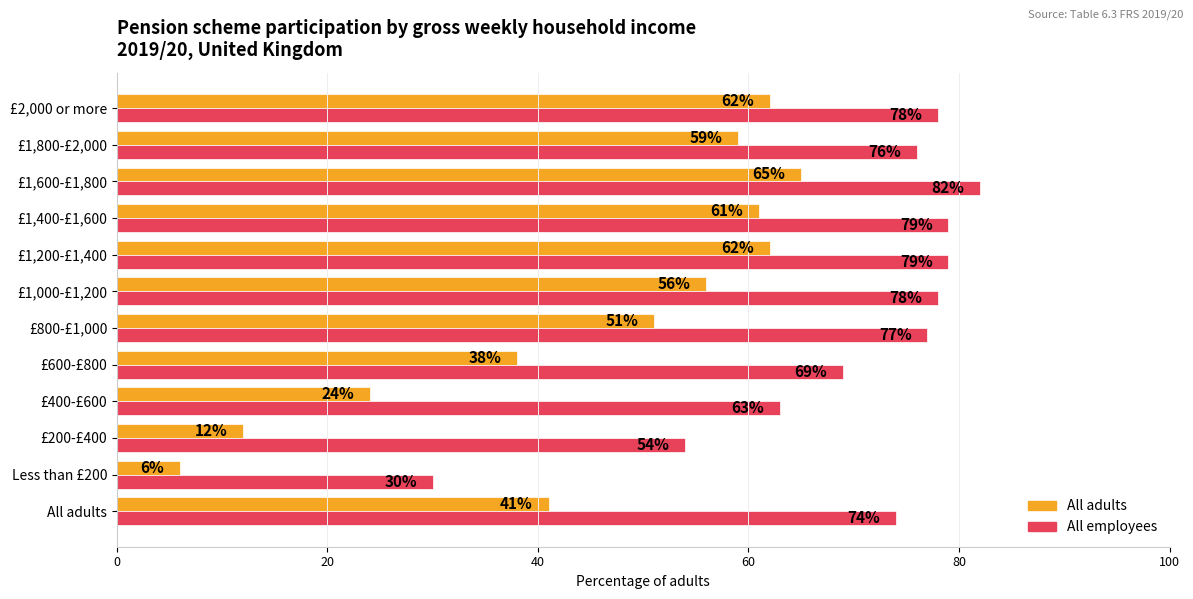

What is the total value across all series at £2,000 or more?

140